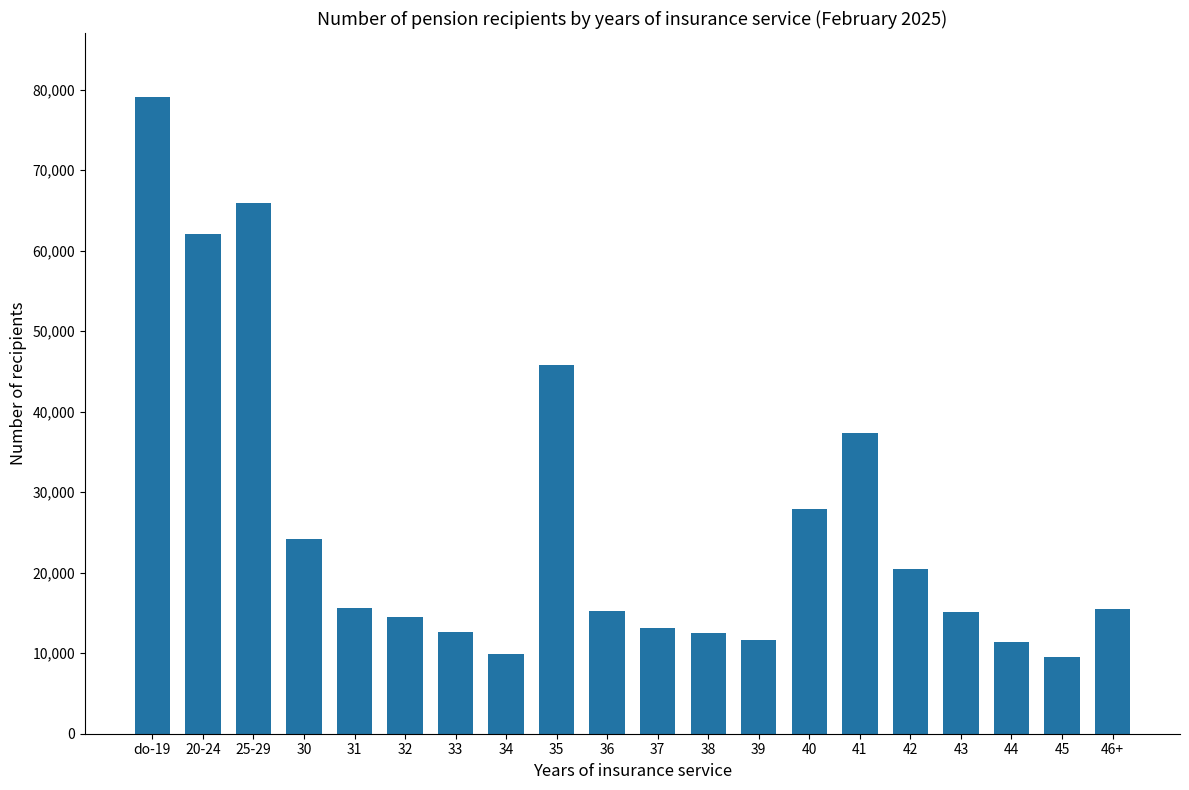

How many bars are there in total?

20